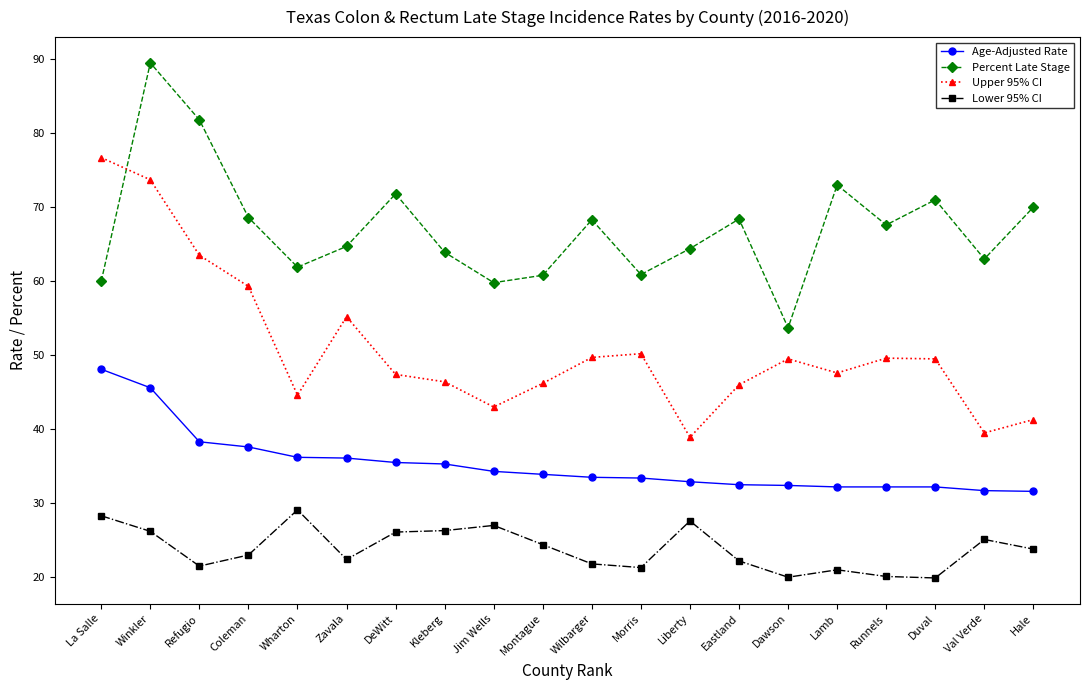

How many distinct data groups are displayed?

4